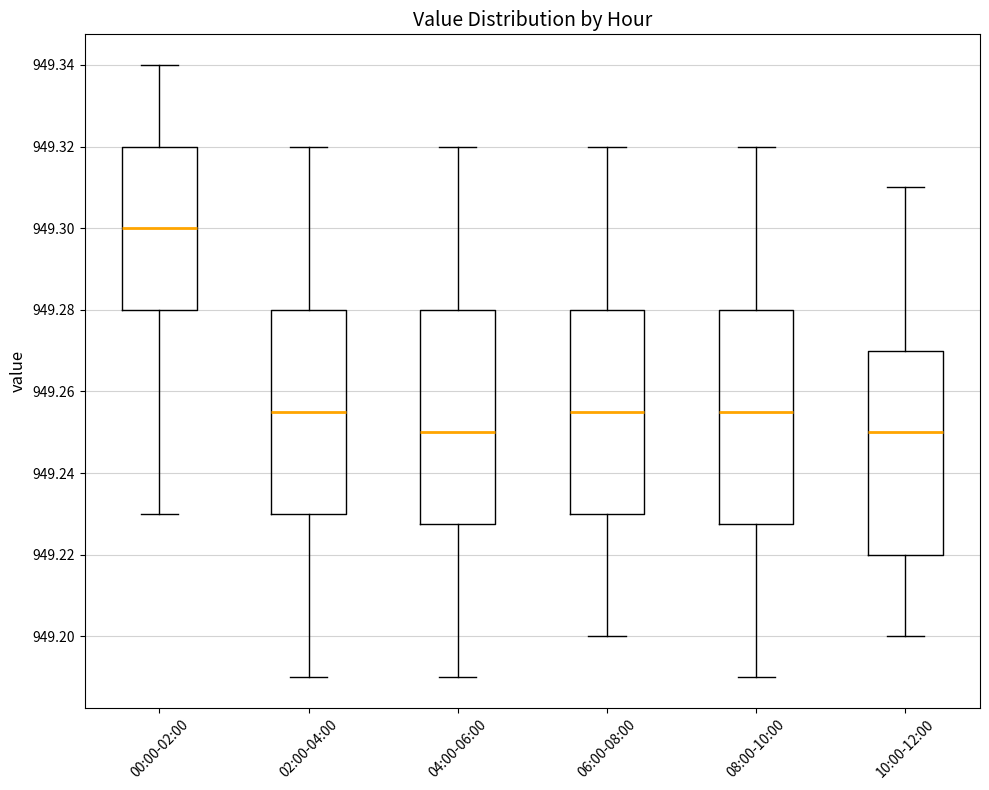

Which box's median line is the highest?

00:00-02:00